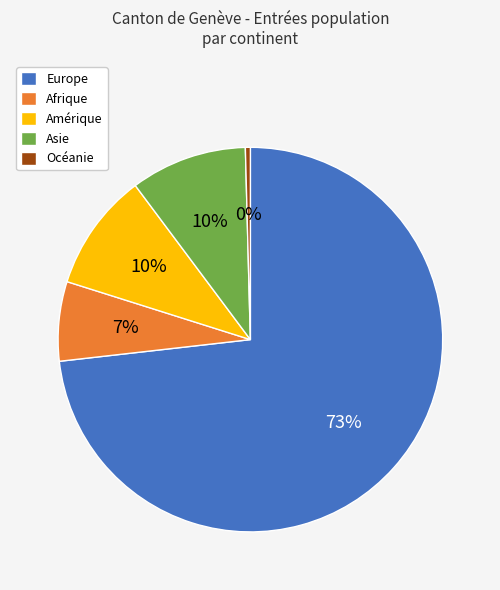

Which category has the smallest portion of the pie?

Océanie